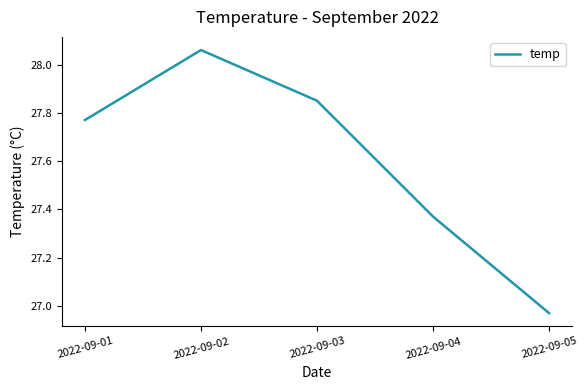

At which category does the chart reach its minimum across all series?

2022-09-05